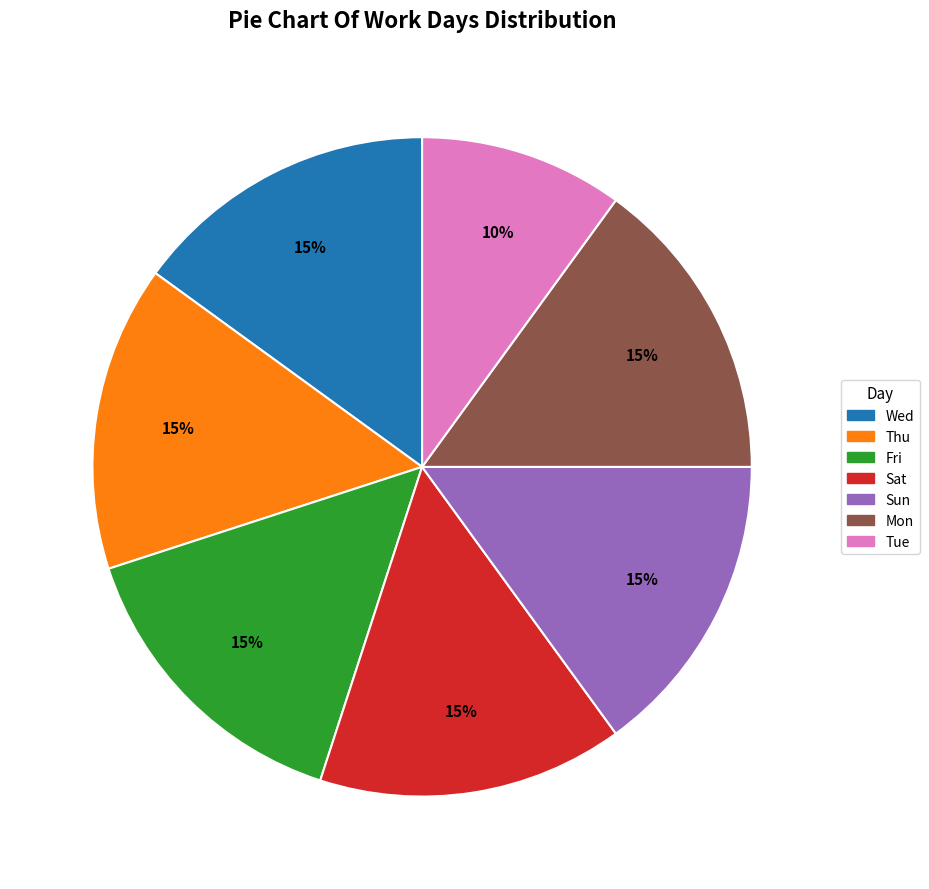

Which category has the smallest portion of the pie?

Tue